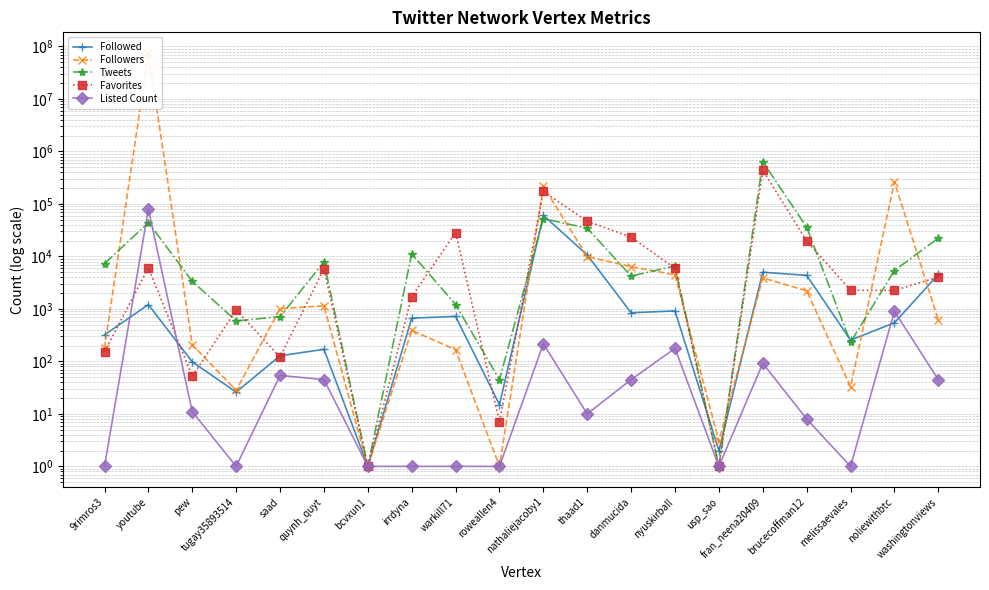

What is the difference between the second highest and minimum values in the Listed Count series?

900